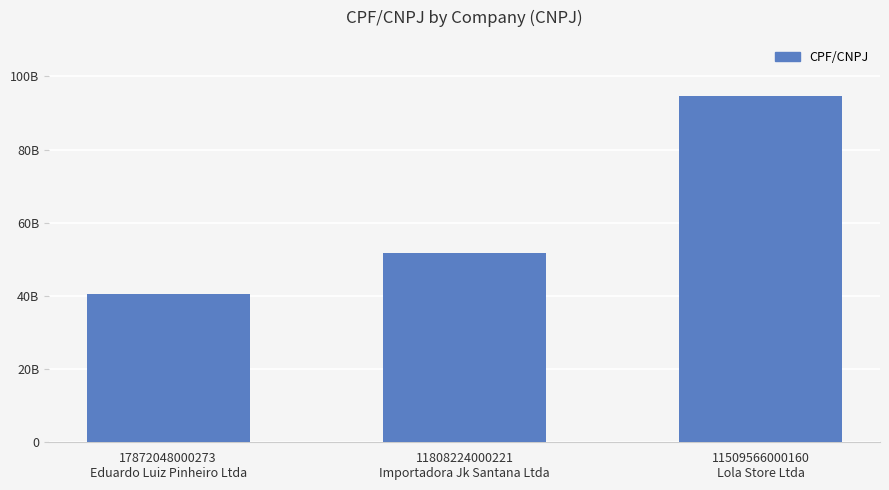

Does the chart contain any negative values?

No